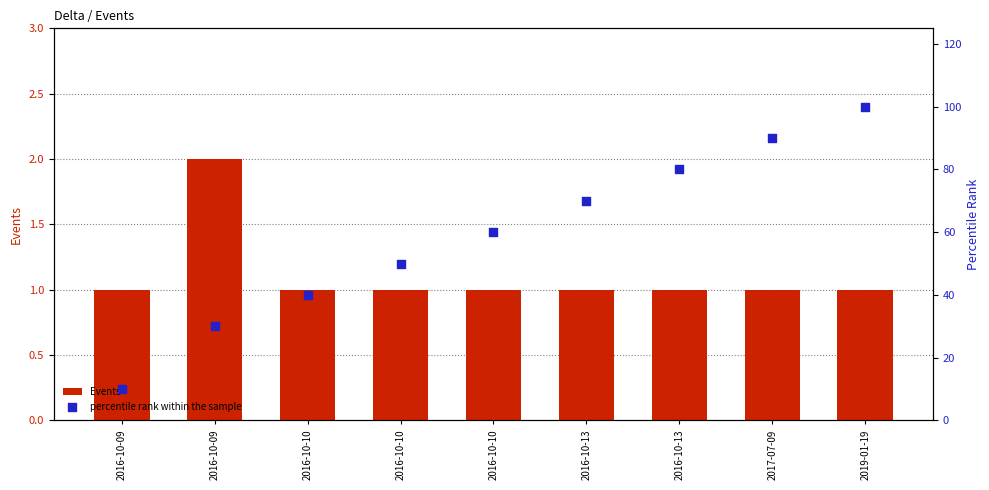

At how many categories does at least one series exceed 10?

8